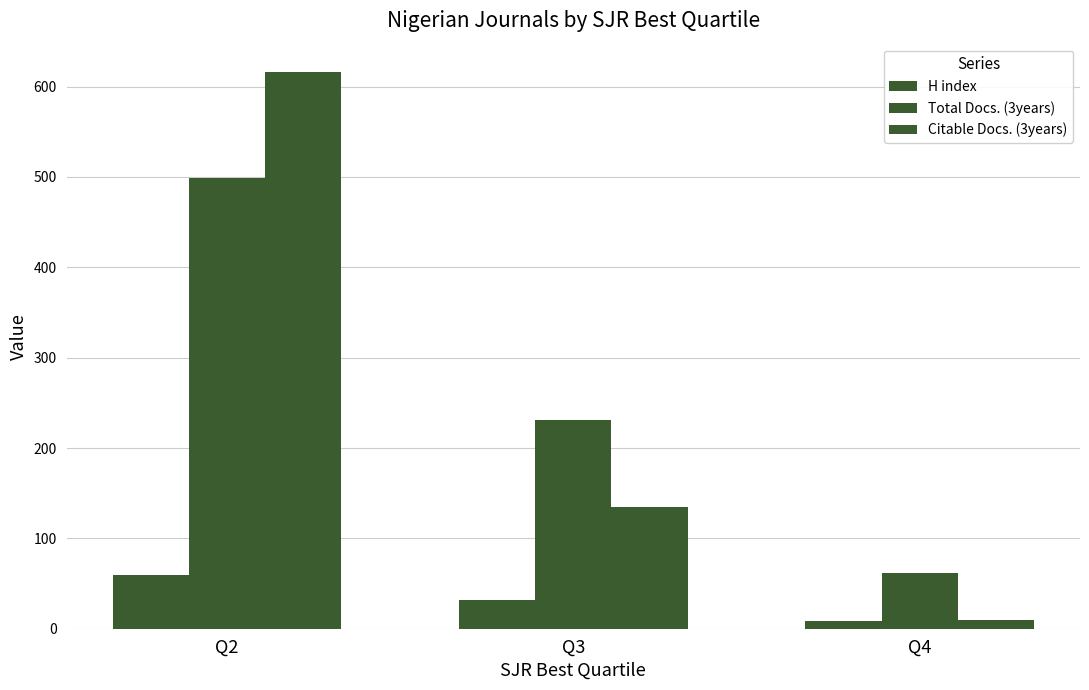

How many values in the Total Docs. (3years) series are below 231?

1